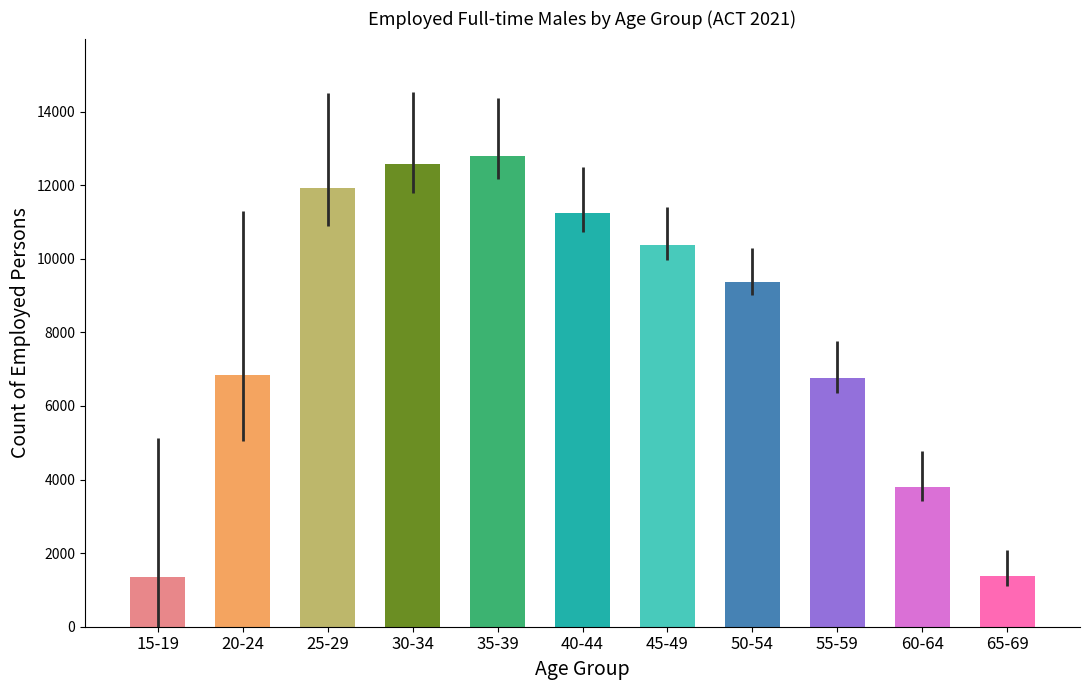

What is the label of the 1st bar from the left?

15-19